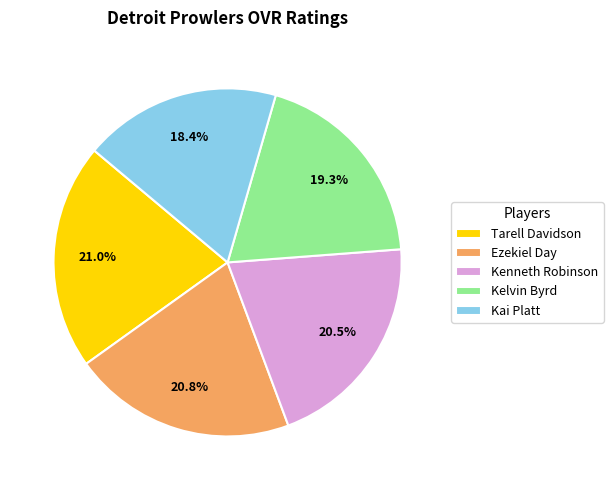

How much of the chart is everything except Kai Platt?

81.6%